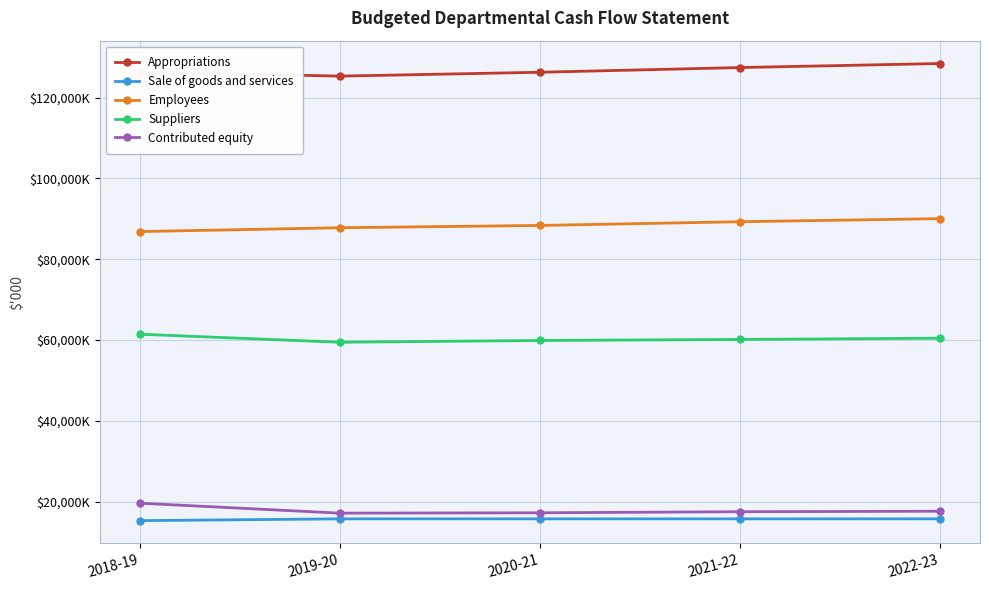

True or false: Appropriations has more than 2 points higher than both neighbors.

False